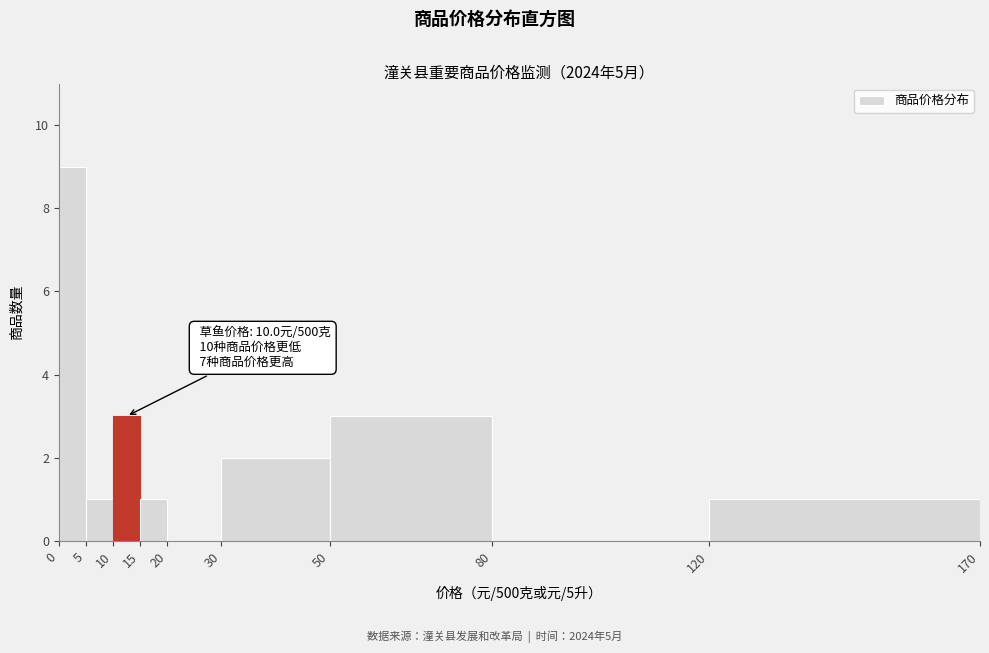

Which range on the x-axis has the tallest bar?

0 to 5